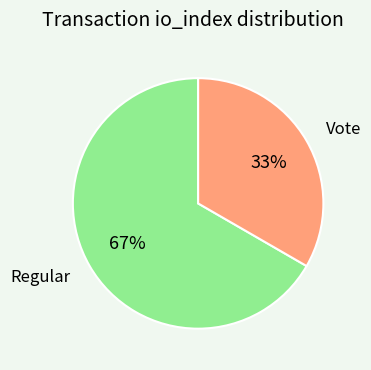

To the nearest percent, what is the average slice percentage?

50%